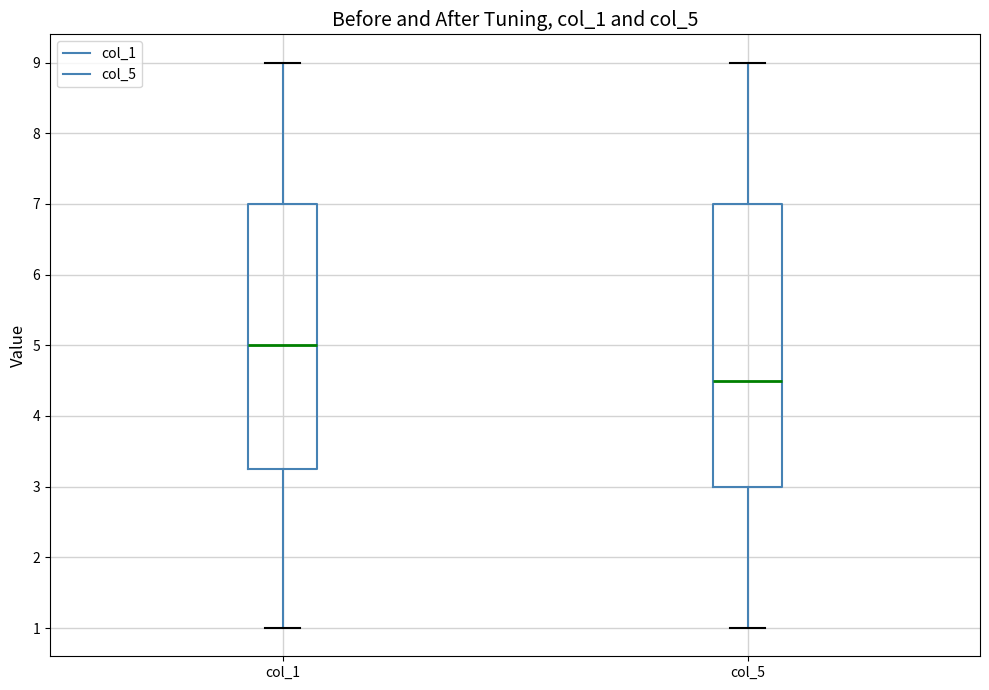

Reading left to right, read every box against the y-axis: the position of its median line, the range the box covers, and the ends of its whiskers. The values are not printed on the chart, so give them approximately, as read against the axis.

col_1: median 5.0, box 3.3 to 7.0, whiskers 1.0 to 9.0
col_5: median 4.5, box 3.0 to 7.0, whiskers 1.0 to 9.0